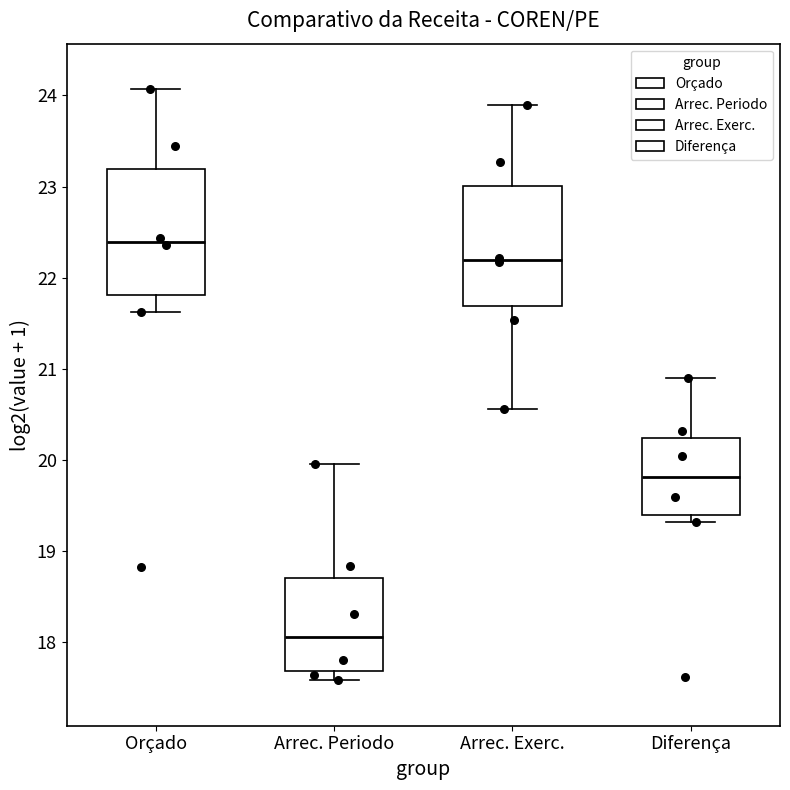

Where is the upper edge of the box for Arrec. Periodo on the y-axis? The values are not printed on the chart, so give them approximately, as read against the axis.

18.7